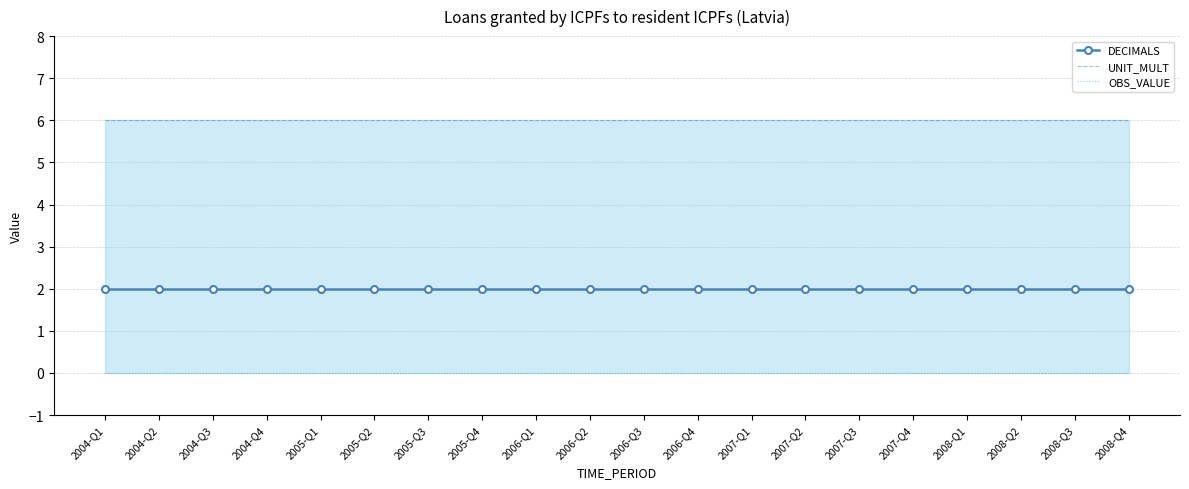

Is it true that UNIT_MULT equals 1 at 2006-Q3?

False